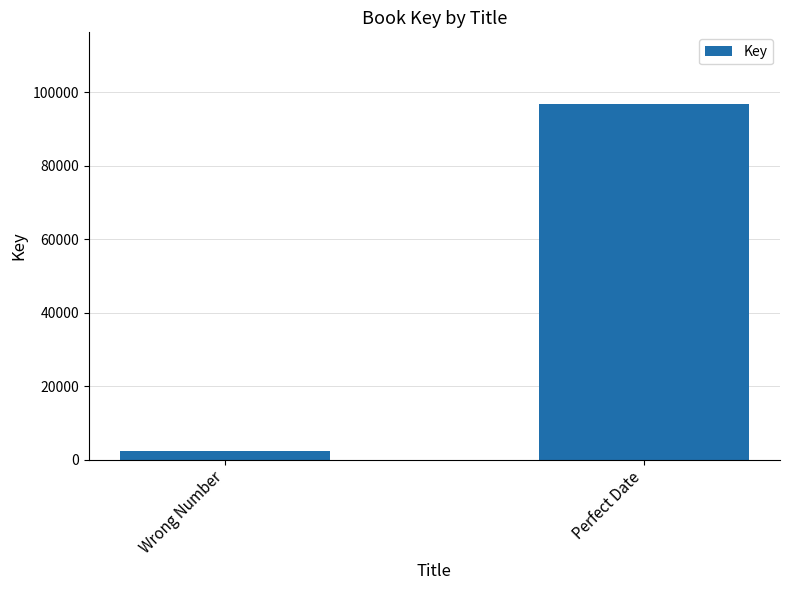

Which has a higher value, Perfect Date or Wrong Number?

Perfect Date